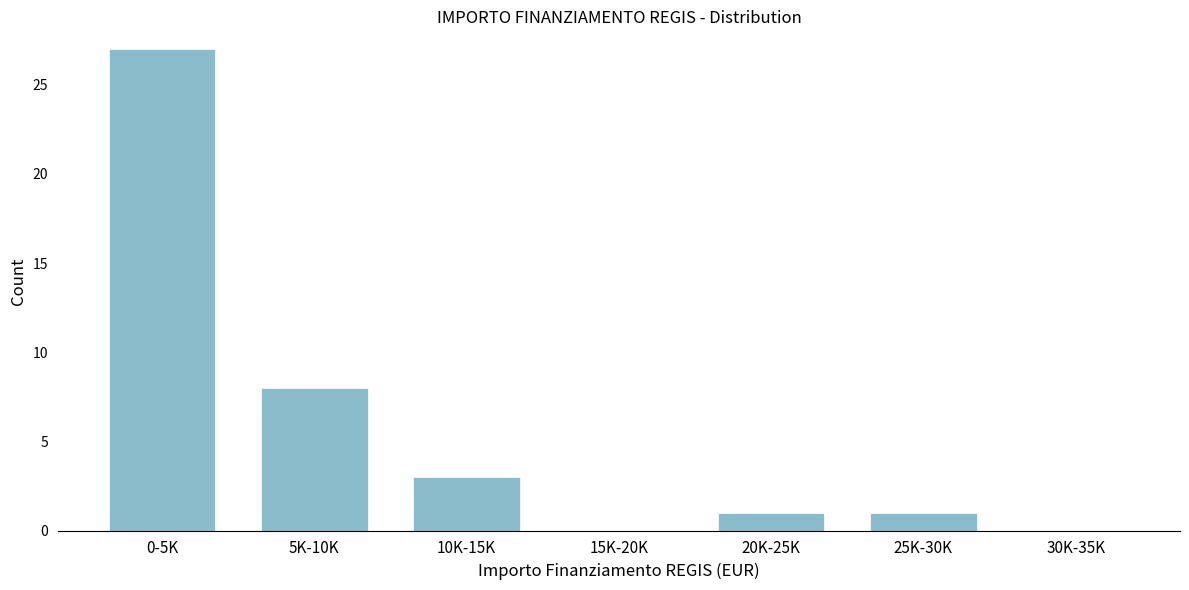

Reading left to right, extract all data points from this chart.

0-5K=27	5K-10K=8	10K-15K=3	15K-20K=0	20K-25K=1	25K-30K=1	30K-35K=0